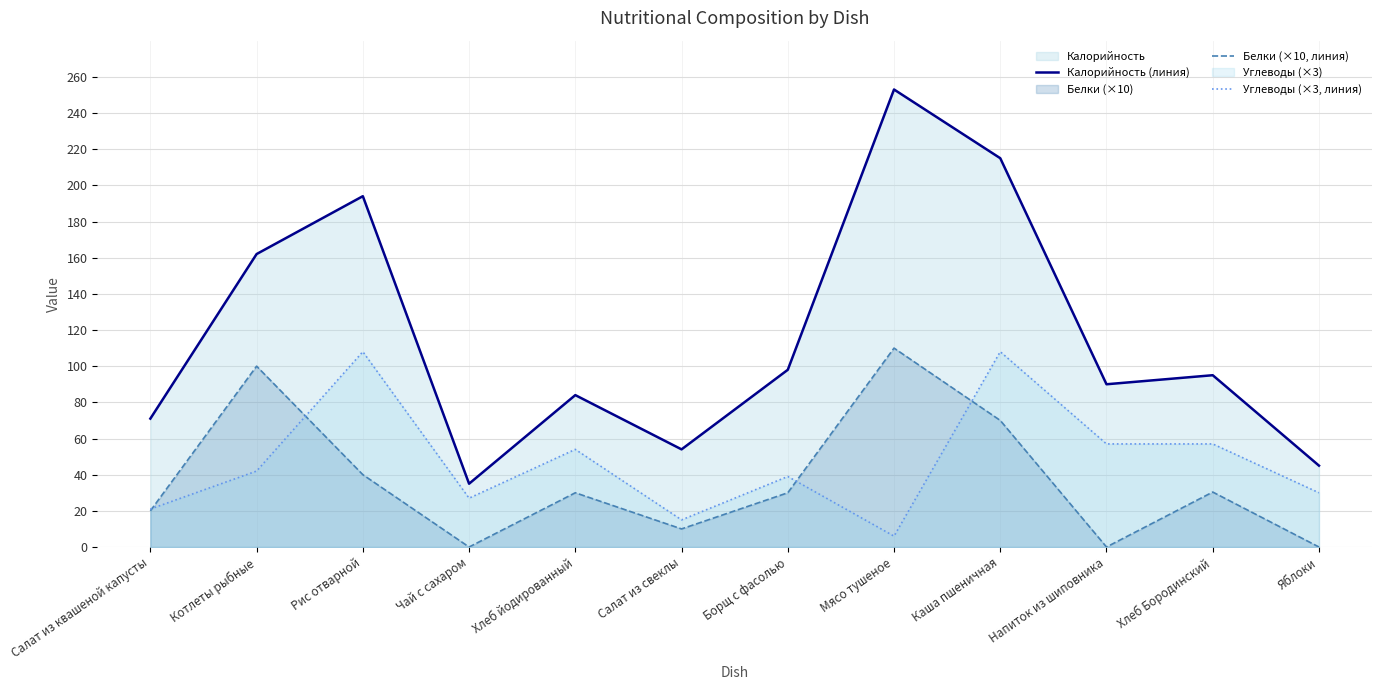

What is the spread (max minus min) of values at Салат из квашеной капусты?

51.0